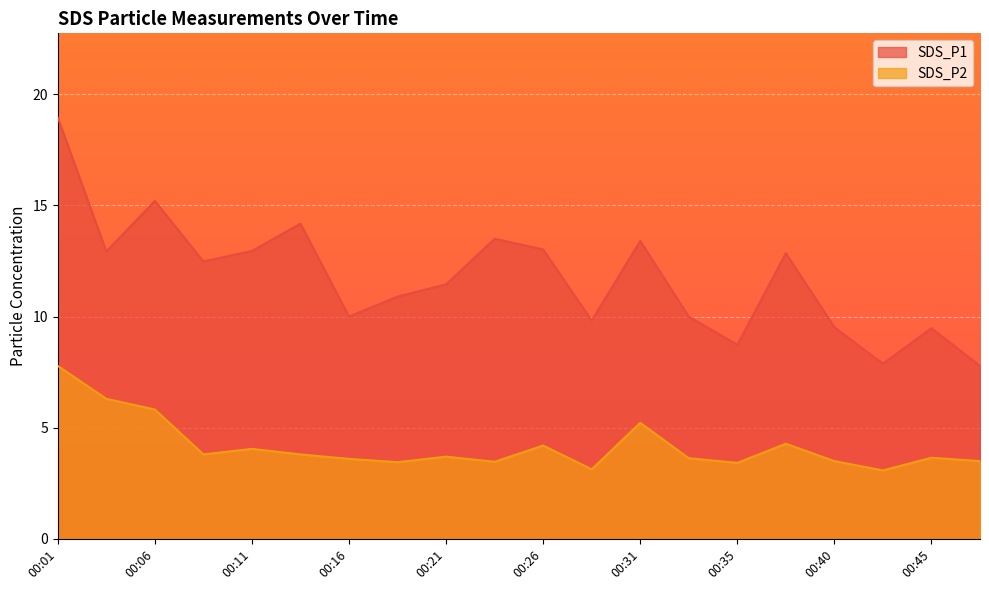

At which label does SDS_P2 reach its peak?

00:01